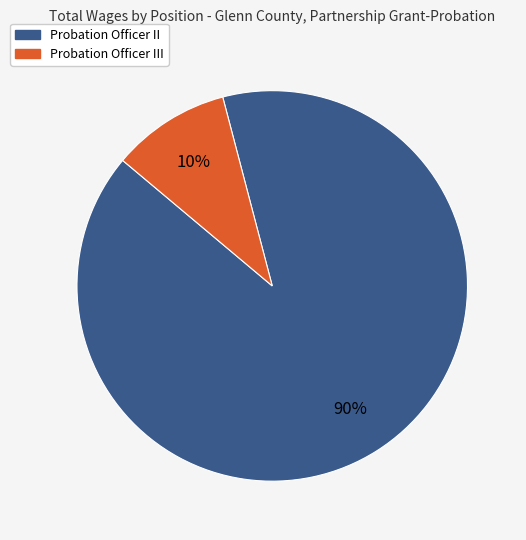

To the nearest percent, what is the average slice percentage?

50%